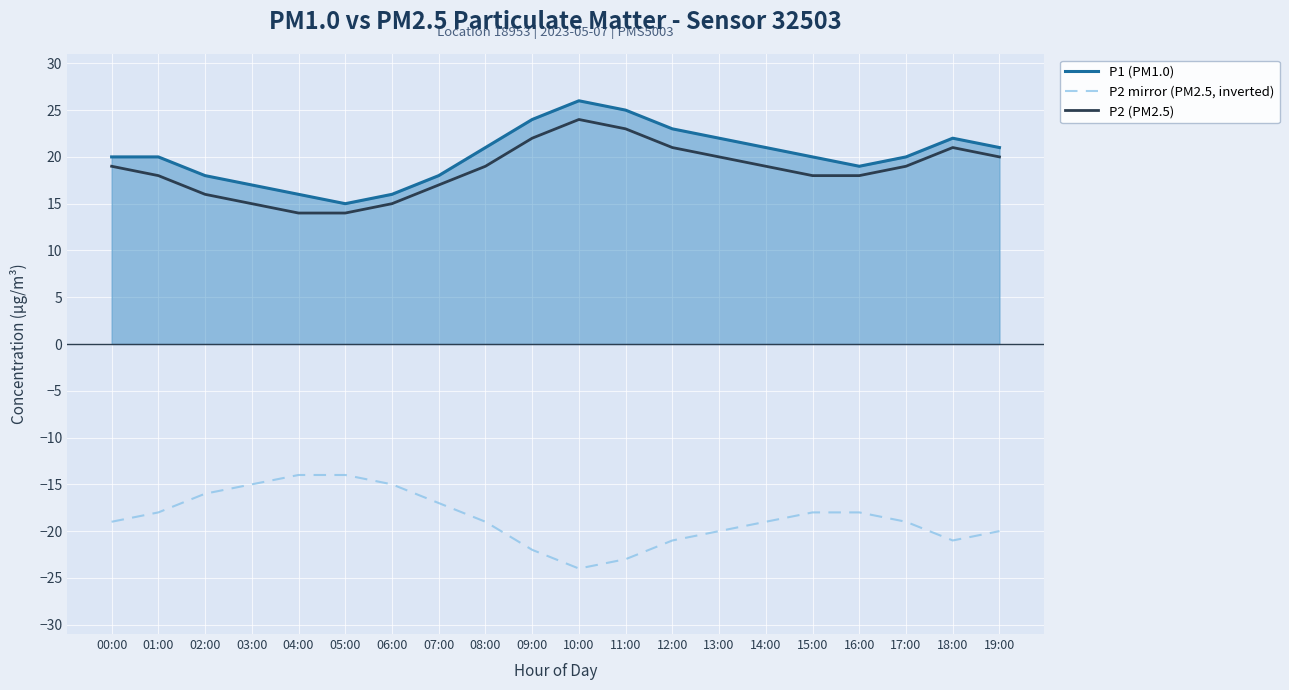

What is the lowest value of the P2 (PM2.5) series?

14